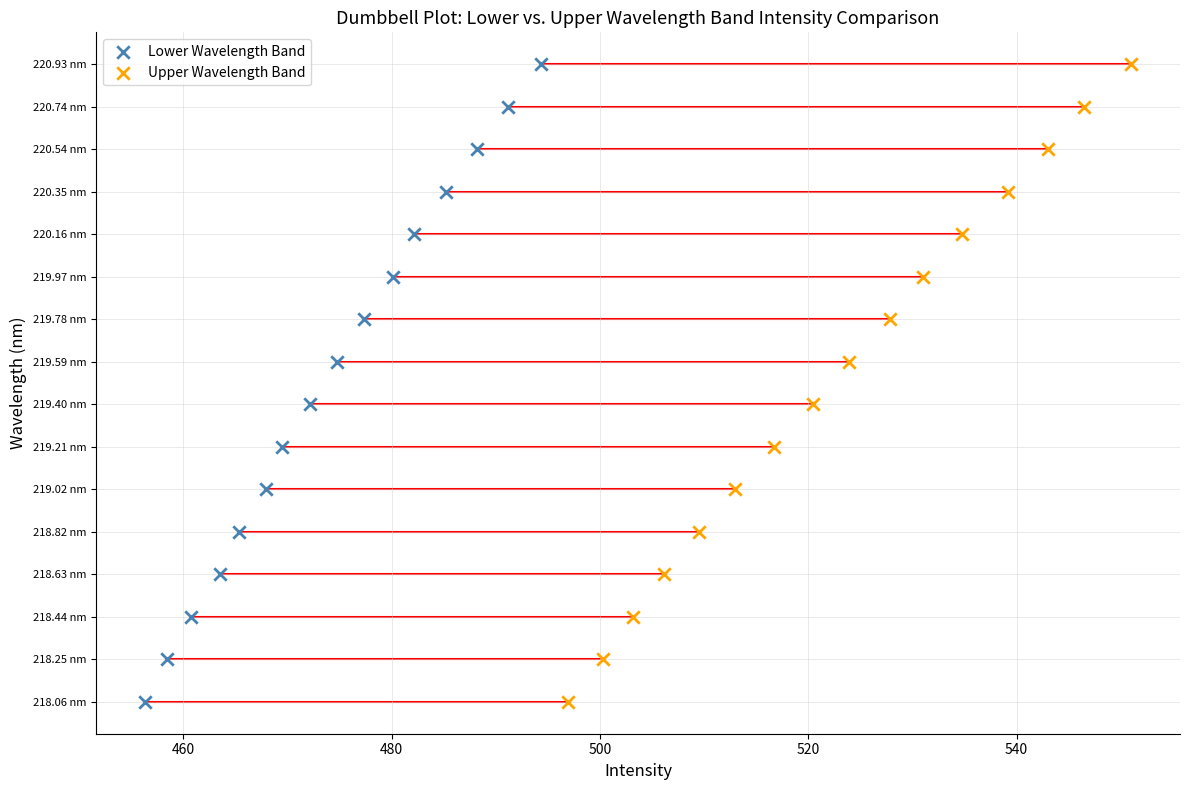

What are all the series names shown in the legend?

Lower Wavelength Band, Upper Wavelength Band